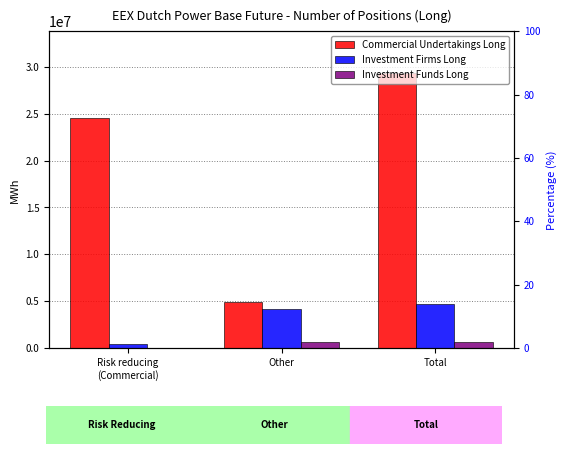

At which label does Investment Firms Long reach its minimum?

Risk reducing
(Commercial)